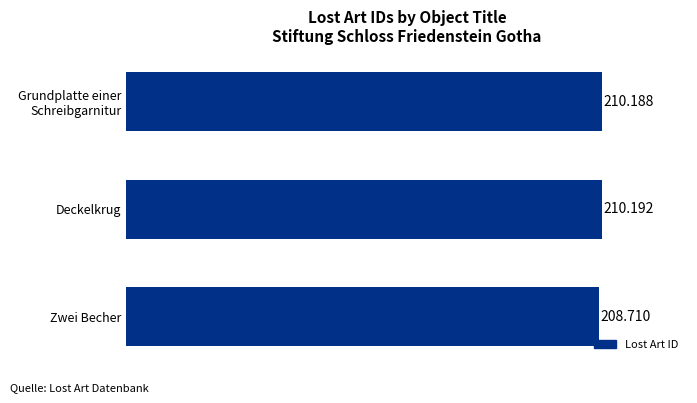

Are the bars grouped side by side (vs. stacked)?

No